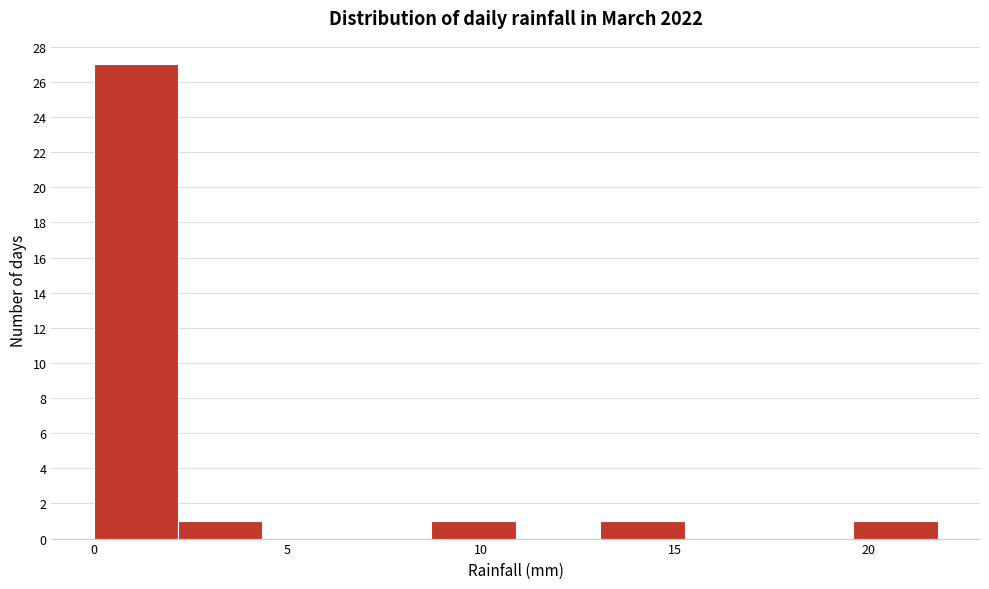

How tall is the bar that spans 19.5 to 22.0 on the x-axis? Neither the bar edges nor the heights are printed on the chart, so give them approximately, as read against the axes.

1